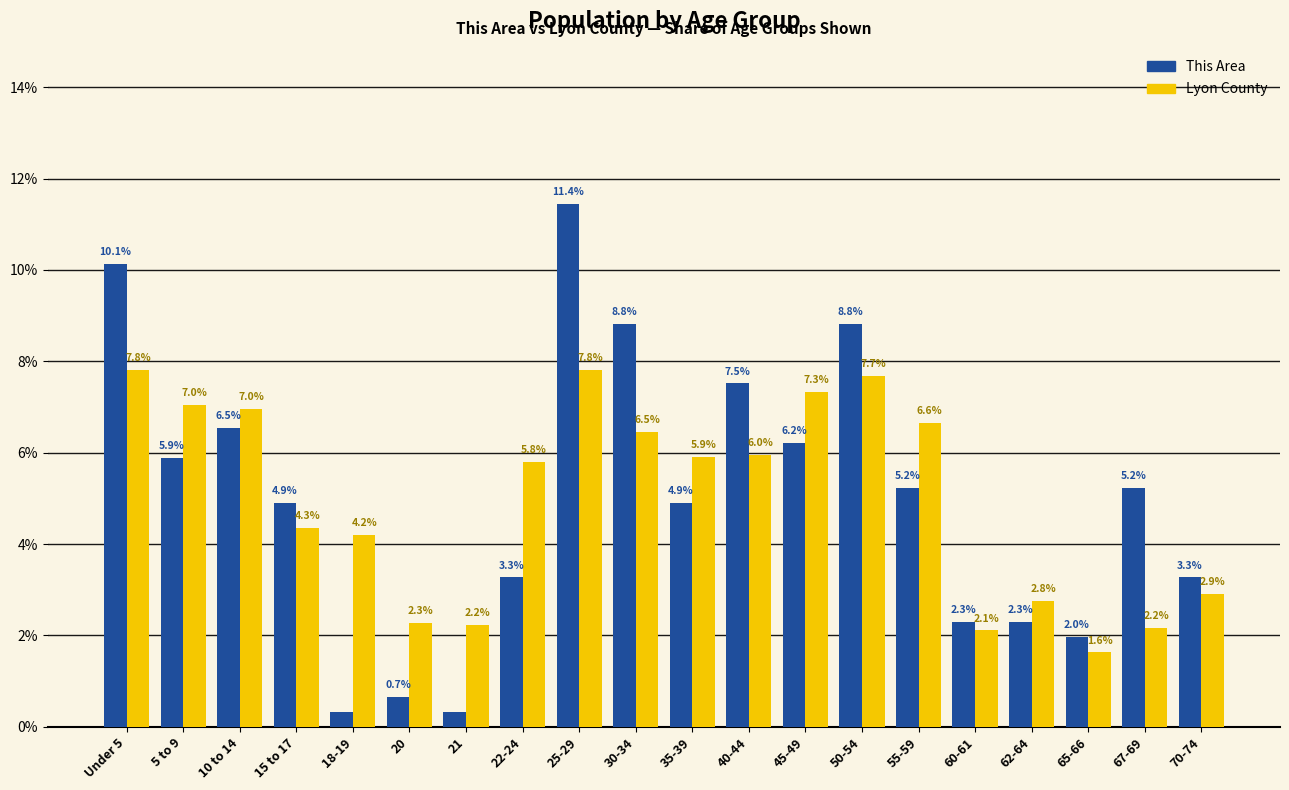

What is the maximum value shown in the chart?

11.4